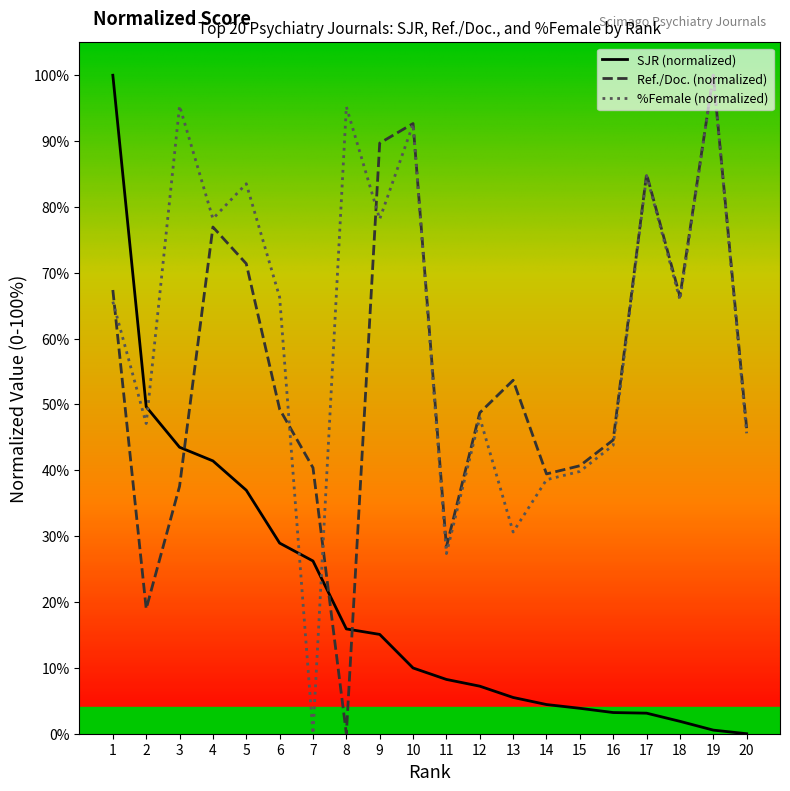

Which series has the largest total across all categories?

%Female (normalized)